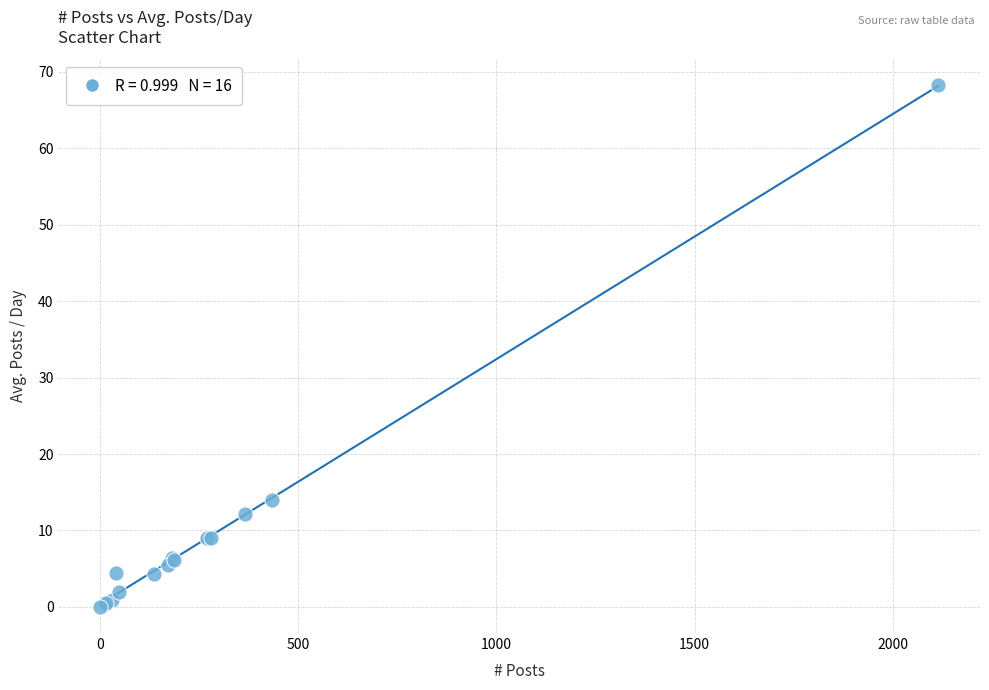

What Y value in the scatter plot is closest to 34?

14.0